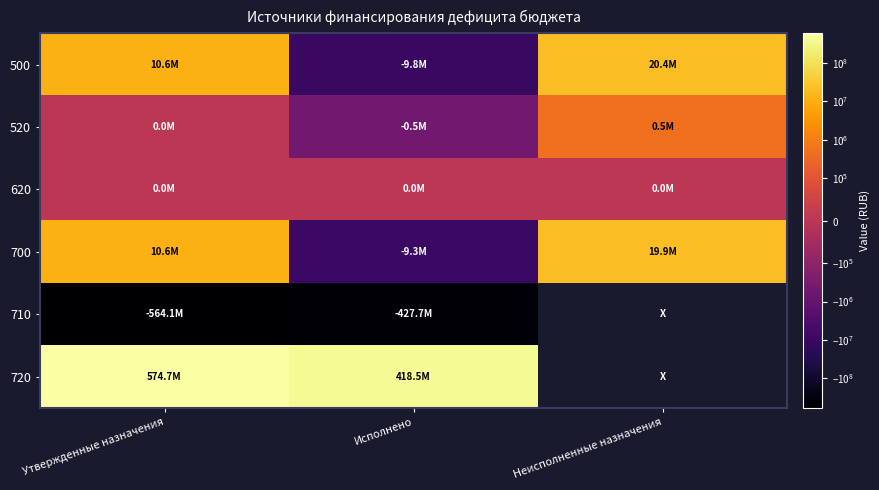

At Утвержденные назначения, list the series in order from largest to smallest.

720, 500, 700, 520, 620, 710